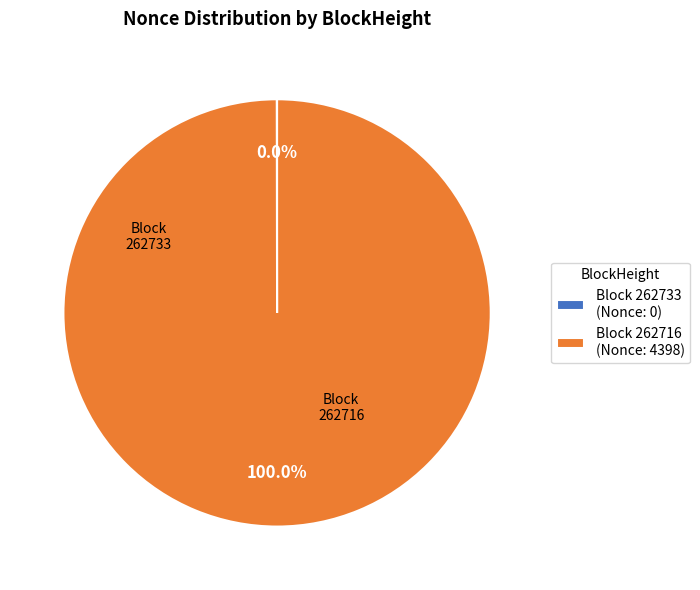

Is there a majority slice in this chart?

Yes